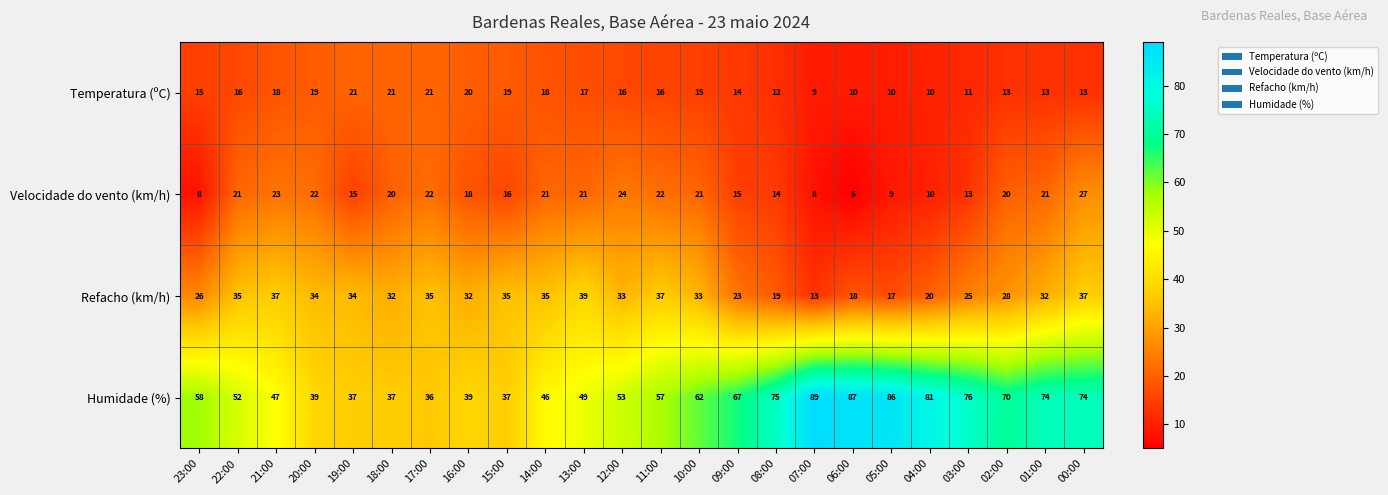

What is the approximate value of Temperatura (ºC) at 05:00?

10